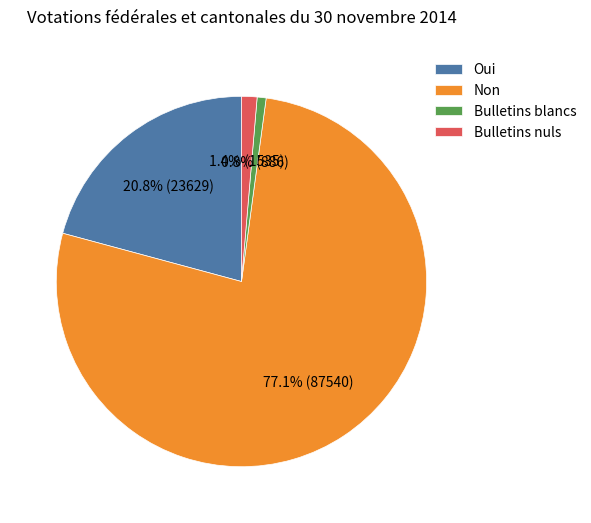

Is Non the majority of the pie?

Yes